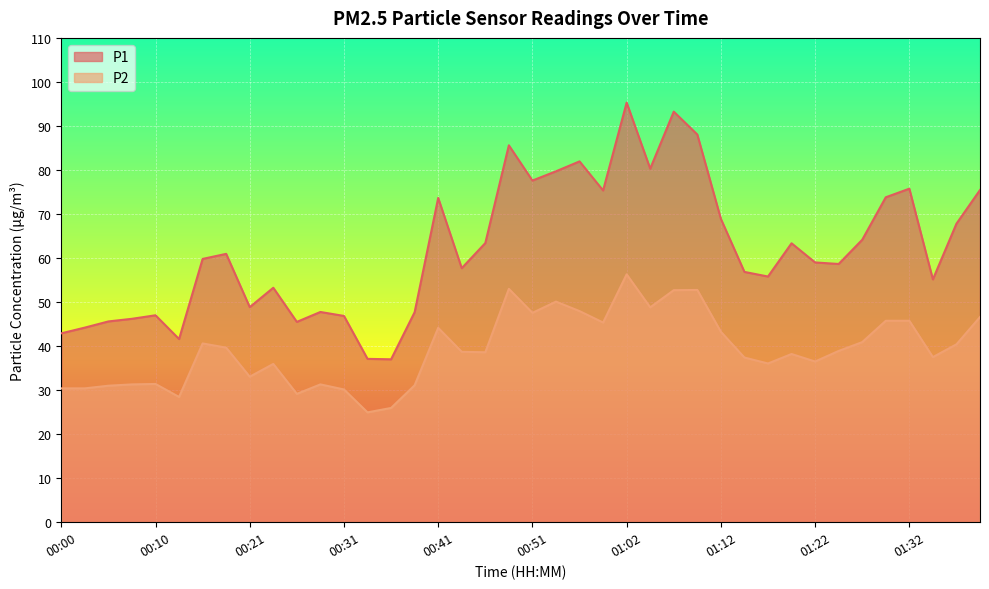

Where is the first local minimum for P2?

00:13